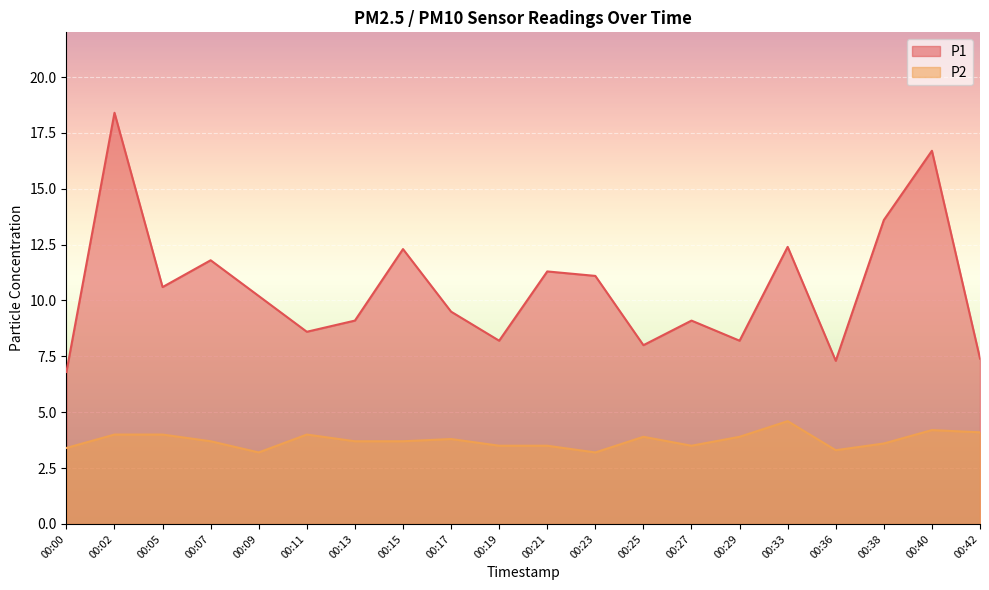

List the labels in order of P2 value, smallest first.

00:09, 00:23, 00:36, 00:00, 00:19, 00:21, 00:27, 00:38, 00:07, 00:13, 00:15, 00:17, 00:25, 00:29, 00:02, 00:05, 00:11, 00:42, 00:40, 00:33